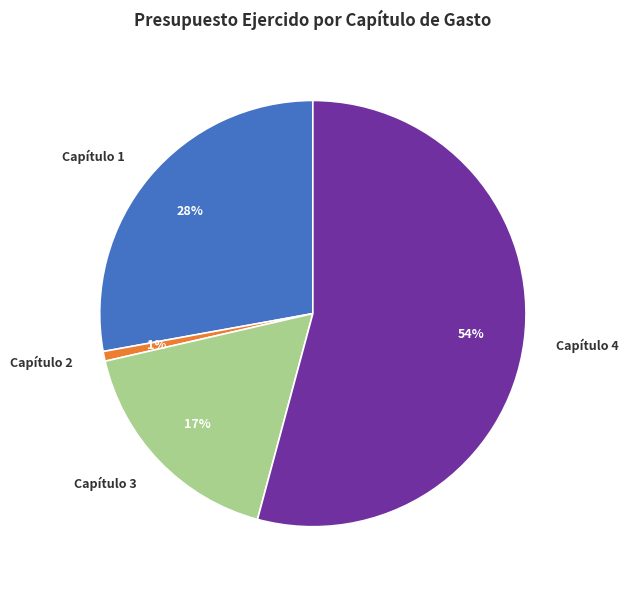

Which slice is the largest?

Capítulo 4